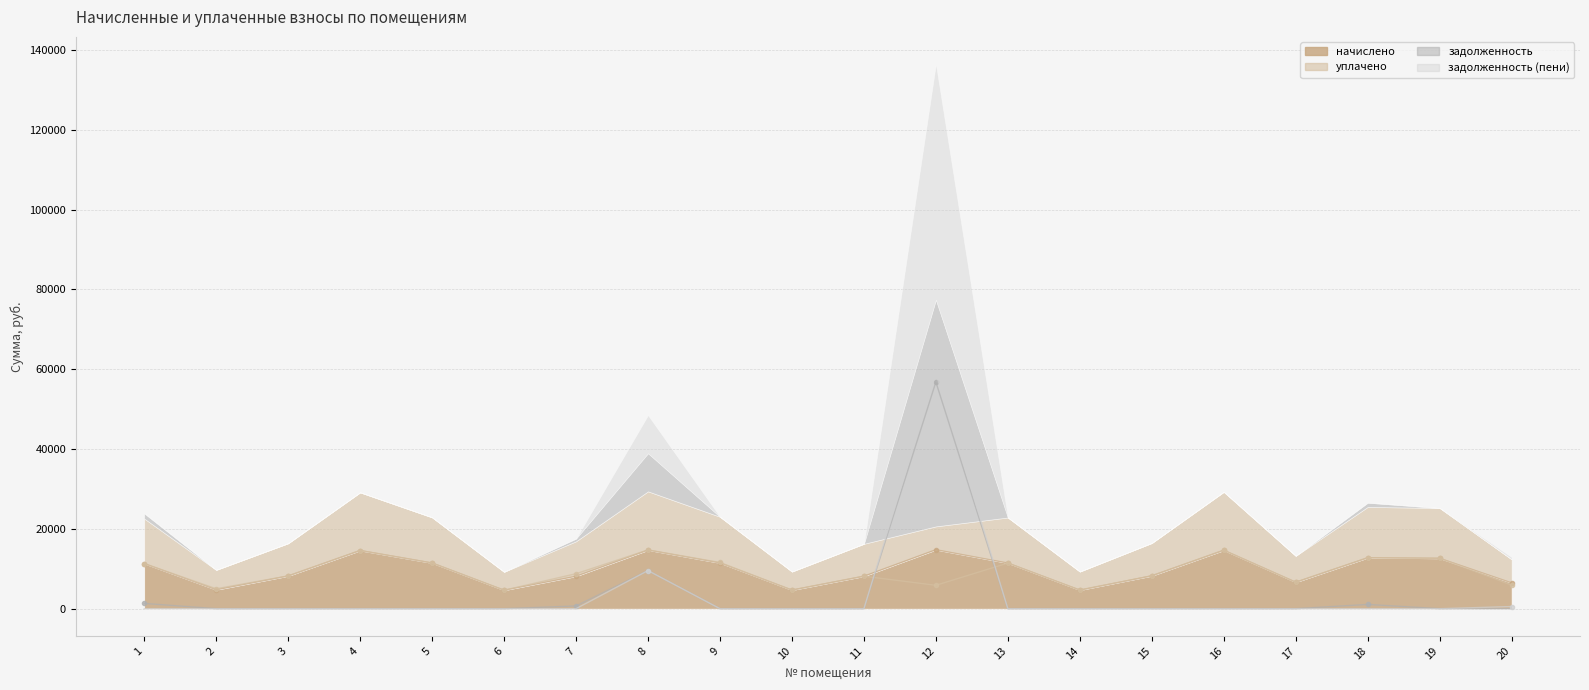

Rank the series by their maximum value, from lowest to highest.

уплачено, начислено, задолженность, задолженность (пени)